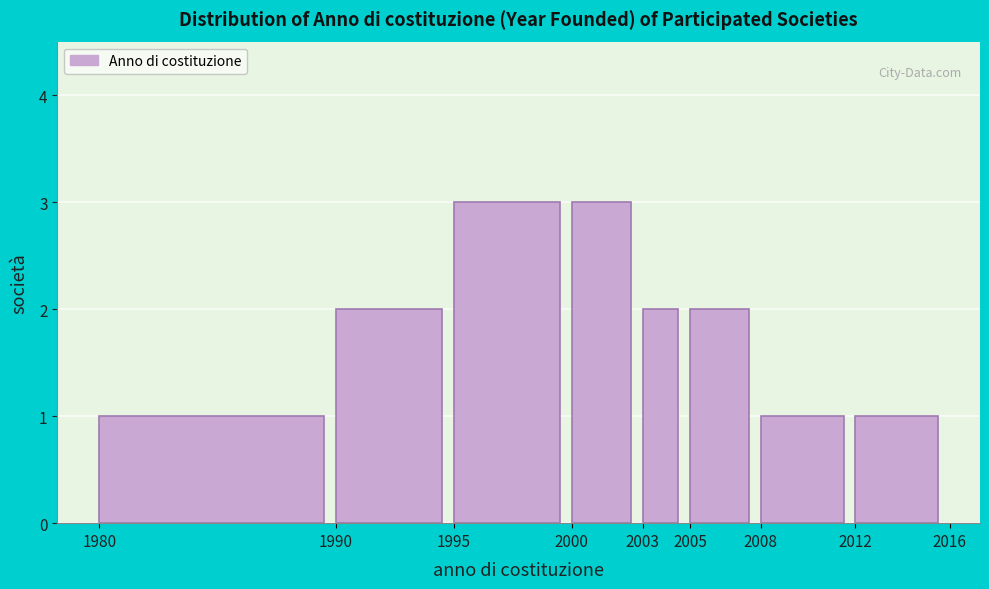

Reading right to left, list all the values displayed in this chart.

1	1	2	2	3	3	2	1